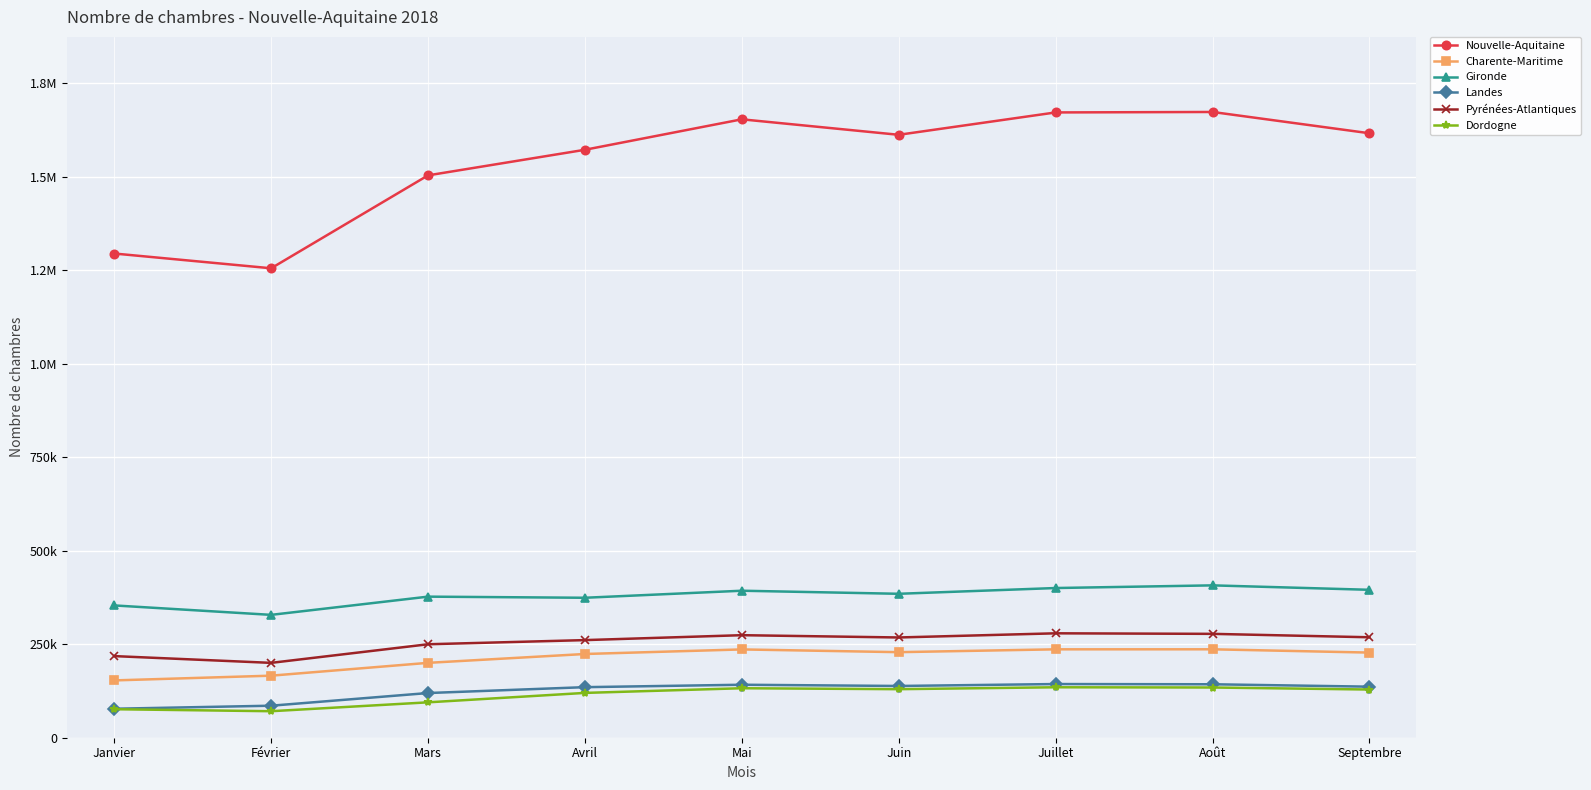

What are all the series names shown in the legend?

Nouvelle-Aquitaine, Charente-Maritime, Gironde, Landes, Pyrénées-Atlantiques, Dordogne